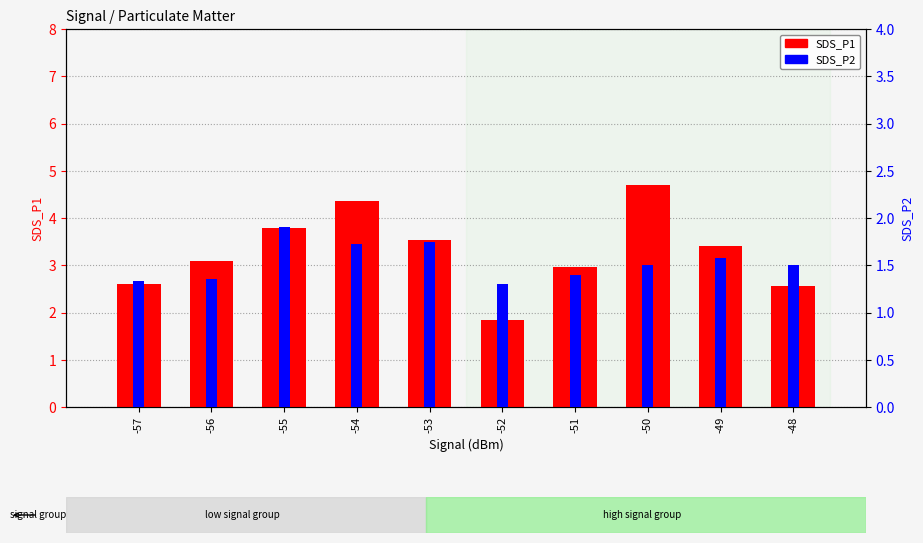

Is it true that SDS_P2 equals 1.3 at -57?

True